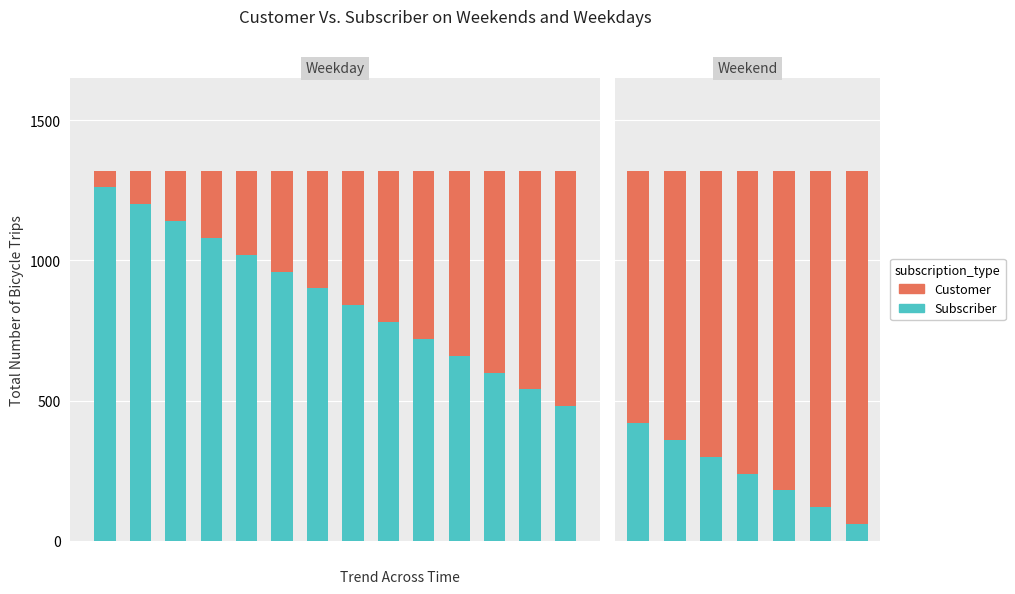

Count the number of data series in this chart.

2